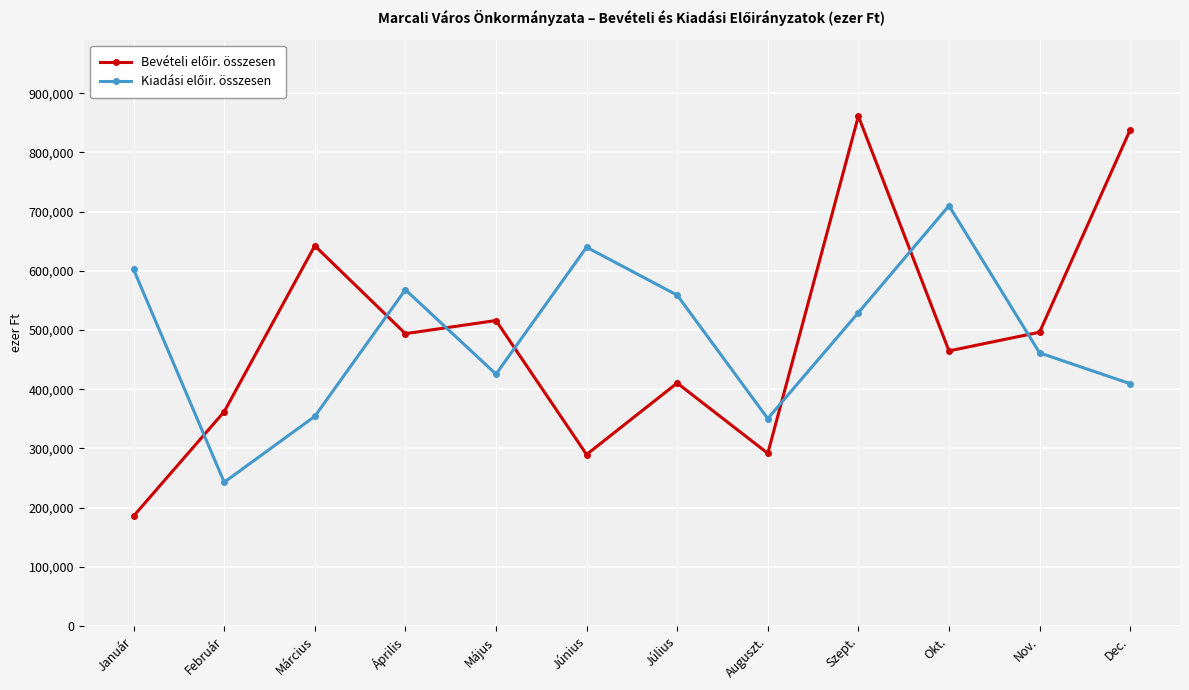

Which category has the highest value across all series?

Szept.